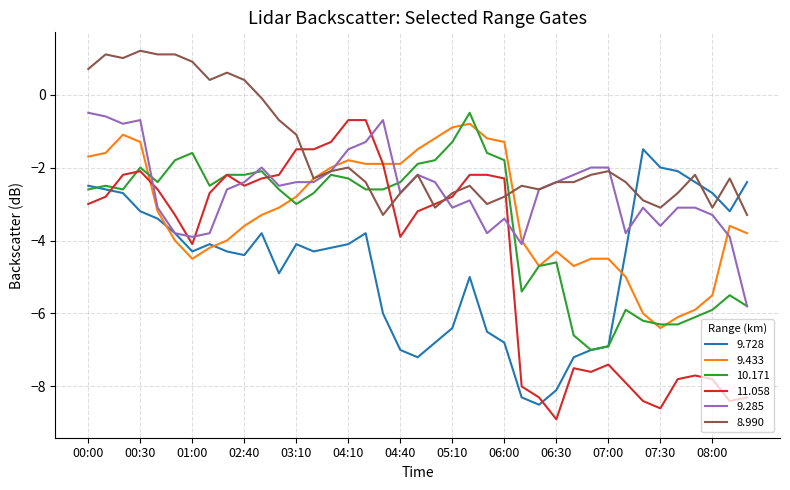

Which series has the largest range (max minus min)?

11.058